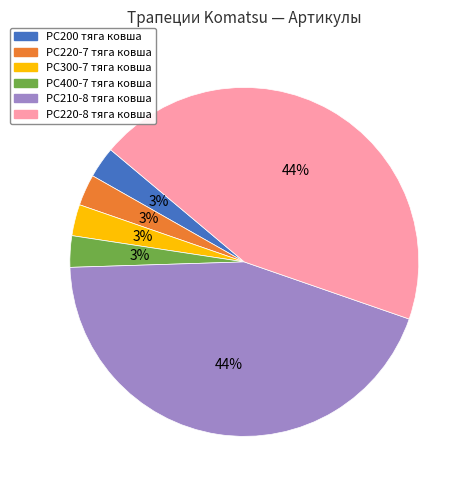

To the nearest percent, what percentage of the pie is PC200 тяга ковша?

3%